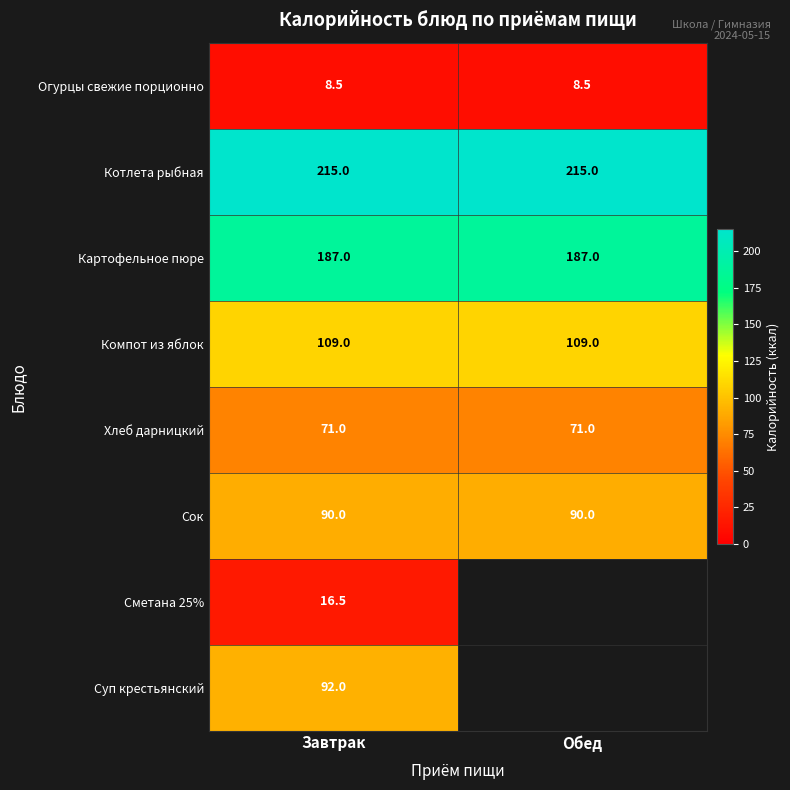

At how many categories does at least one series exceed 137?

2